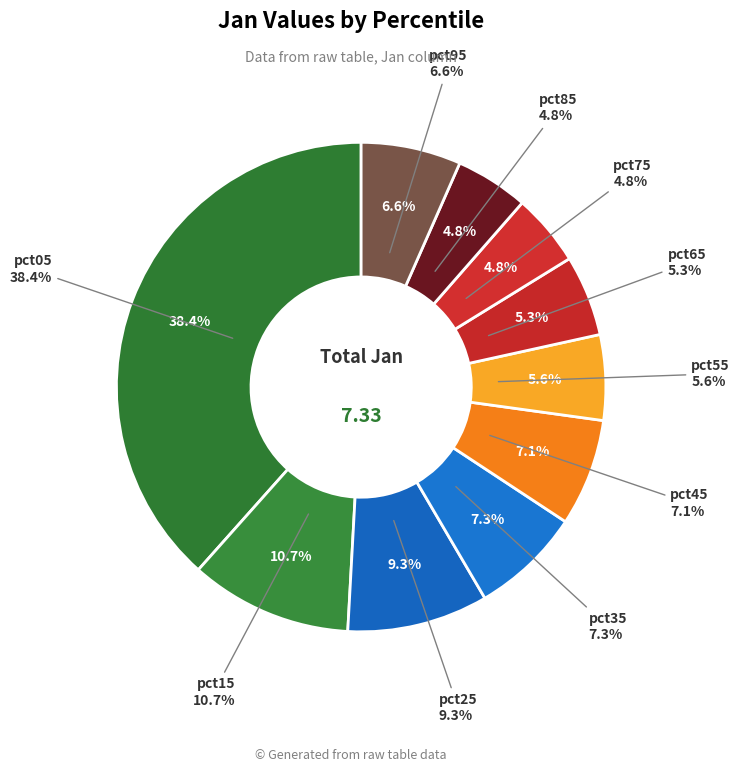

To the nearest percent, what is the average slice percentage?

10%